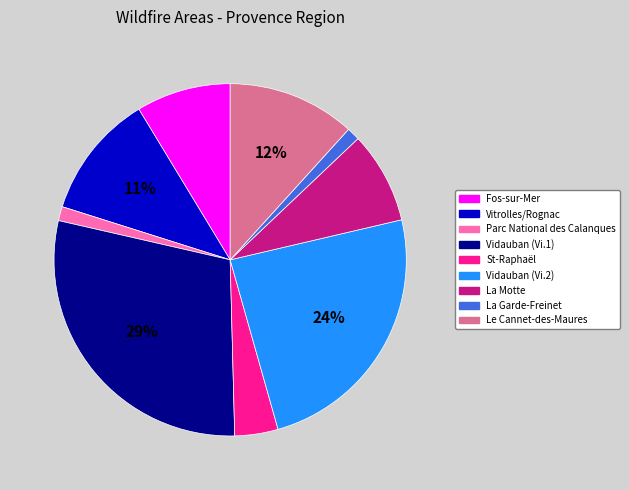

The Le Cannet-des-Maures slice represents 12% of the pie. True or false?

True